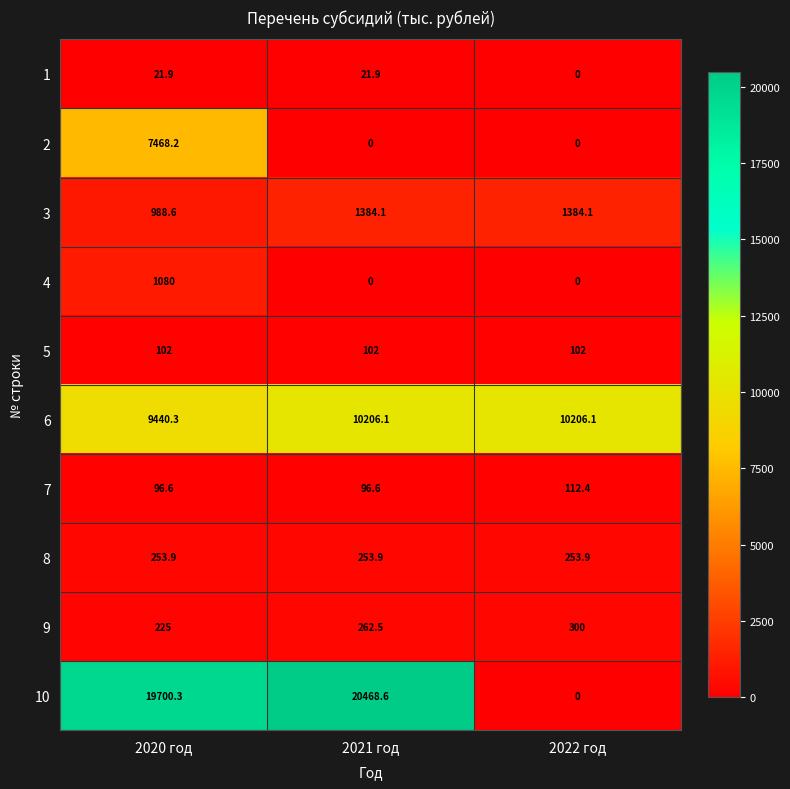

Where does the 10 series first go above 19700?

2020 год